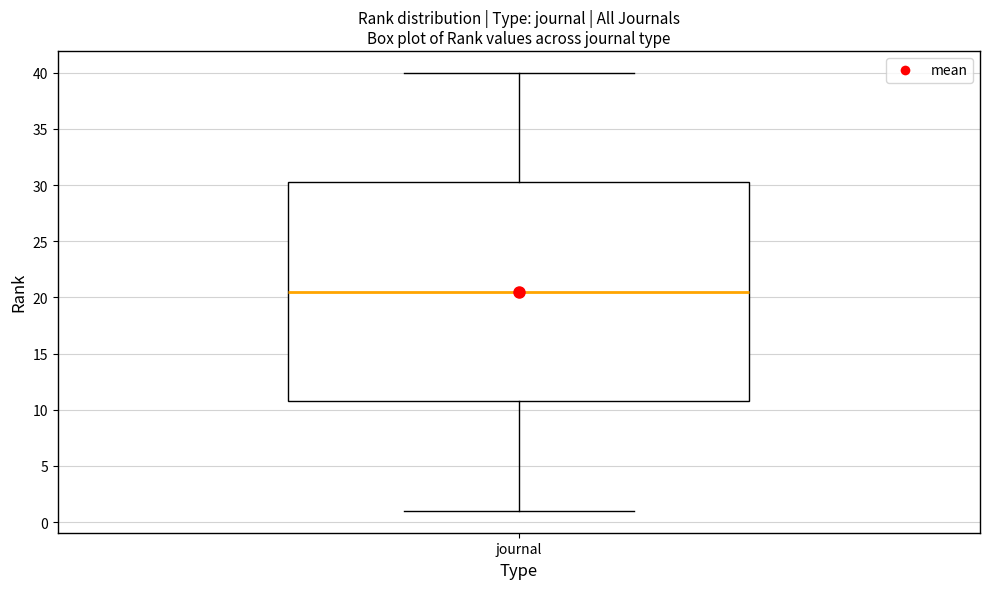

Read this box plot against the y-axis: the position of the median line, the range covered by the box, and the ends of both whiskers. The values are not printed on the chart, so give them approximately, as read against the axis.

median 20.5, box 11.0 to 30.5, whiskers 1.0 to 40.0